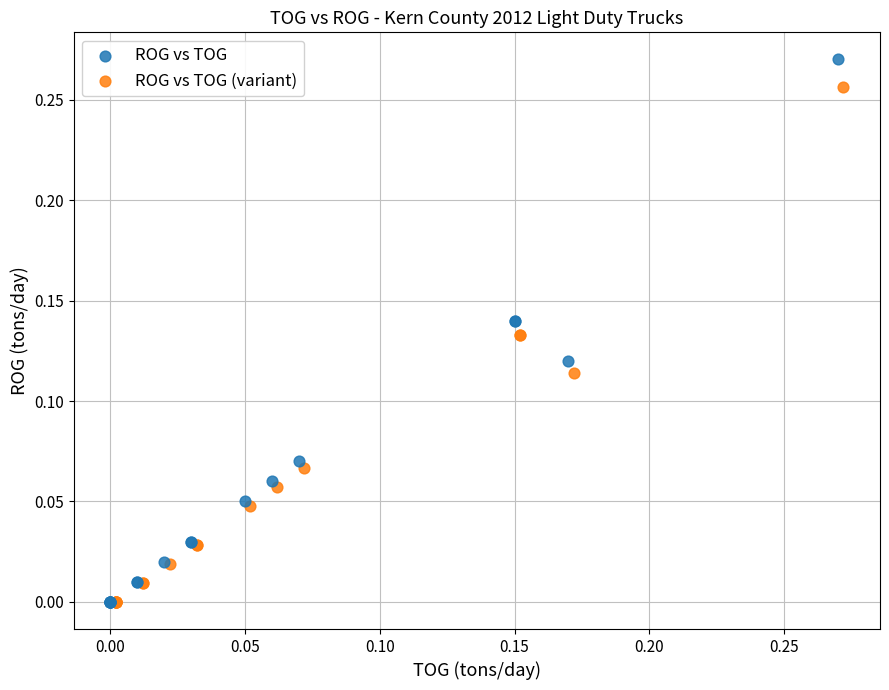

Which series reaches the maximum Y coordinate?

ROG vs TOG